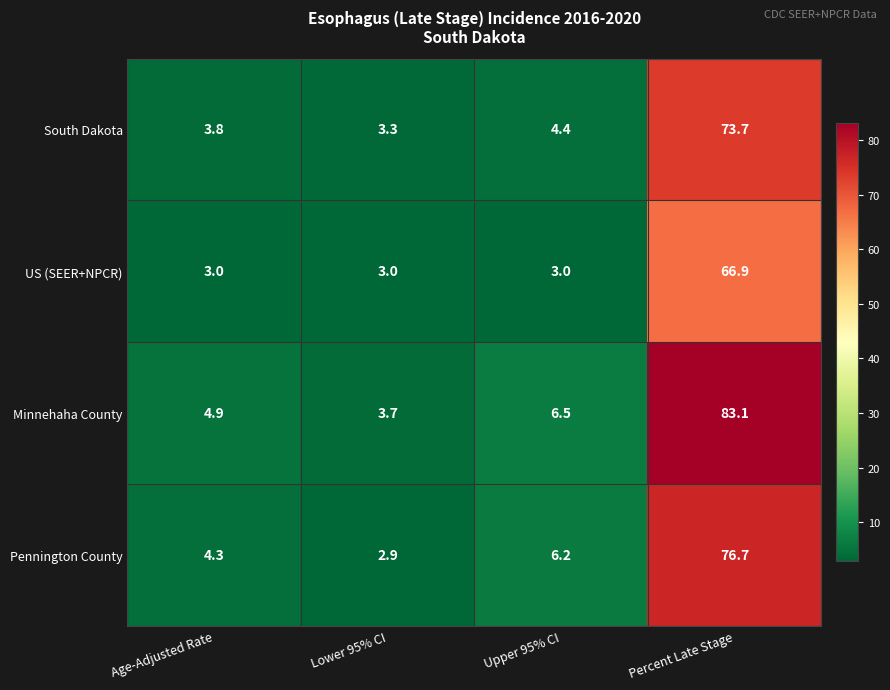

What is the sum of all South Dakota values?

85.2